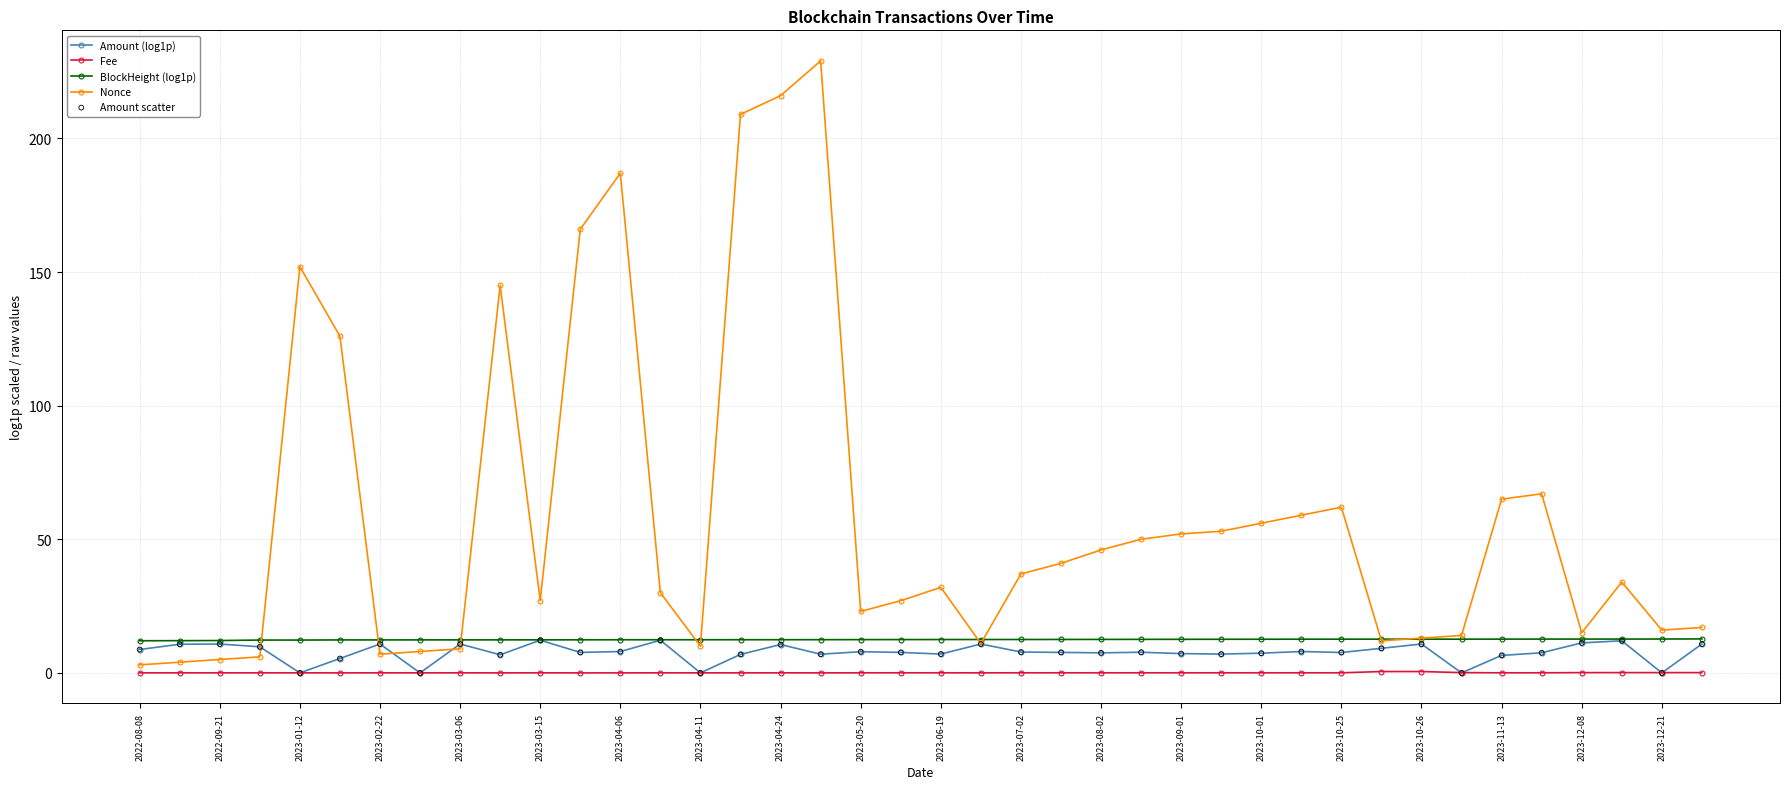

True or false: Amount (log1p) has more than 2 points higher than both neighbors.

True